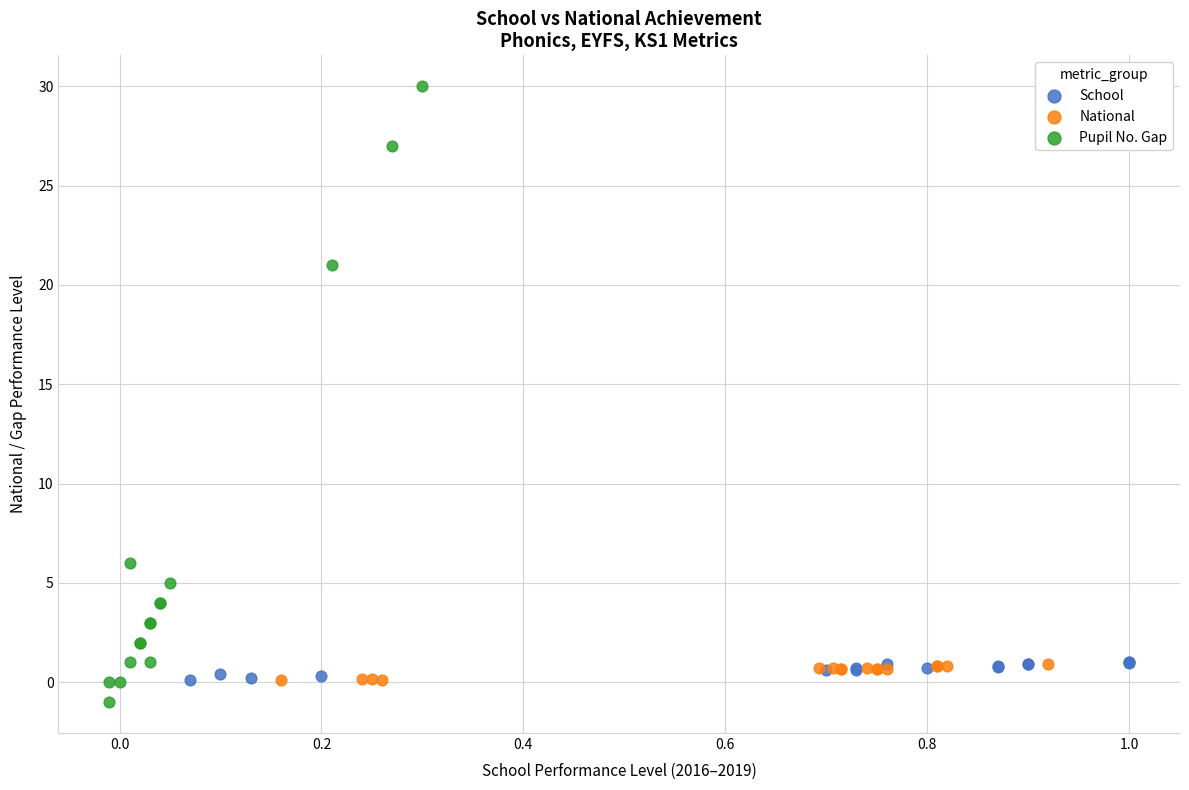

Which series has the widest spread of Y values?

Pupil No. Gap